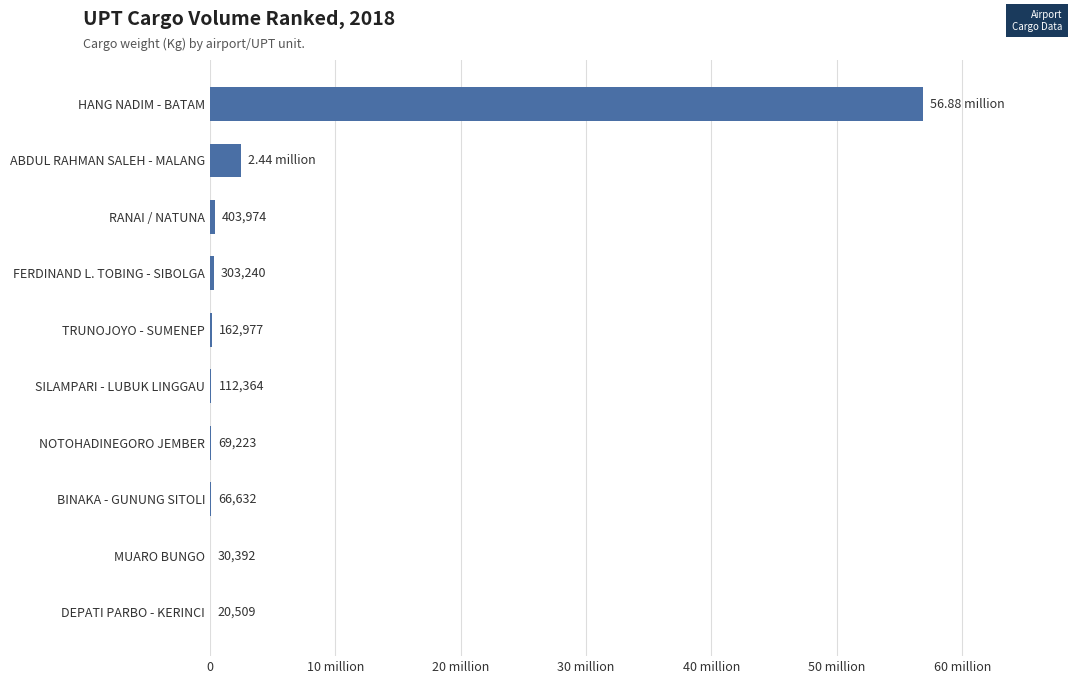

Are the bars horizontal?

Yes